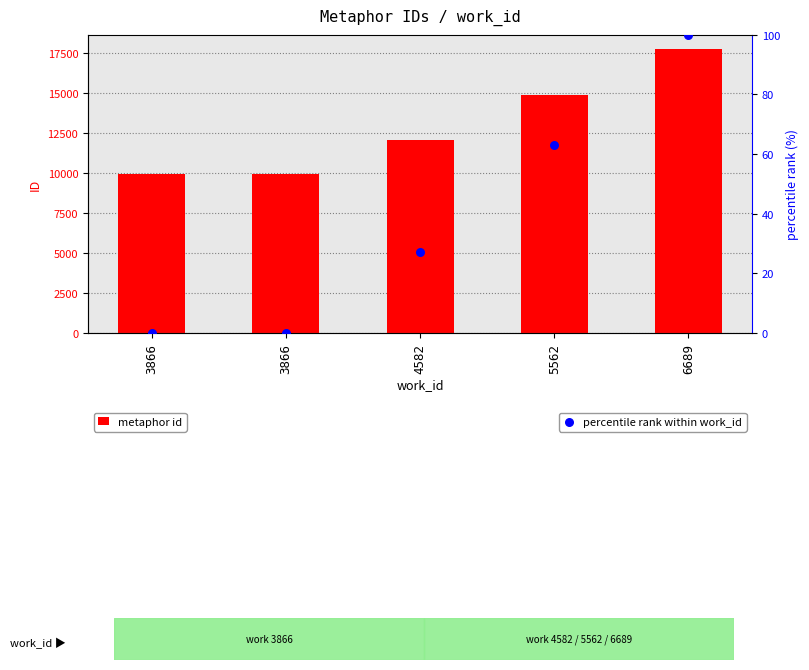

Which series has the widest spread of Y values?

metaphor id